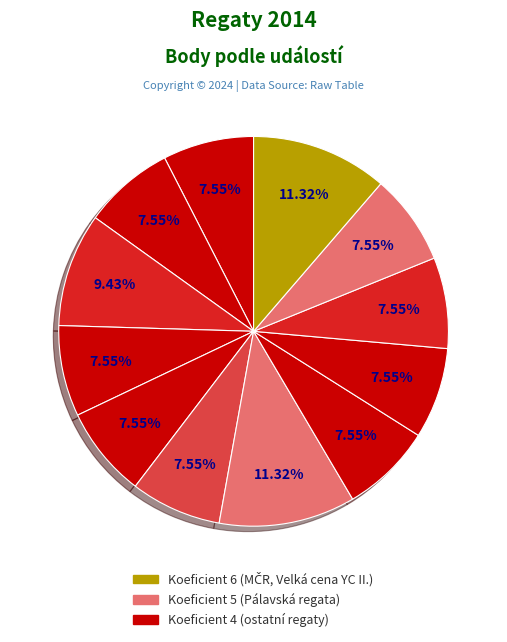

To the nearest percent, what is the difference between the largest and smallest slice percentages?

4%